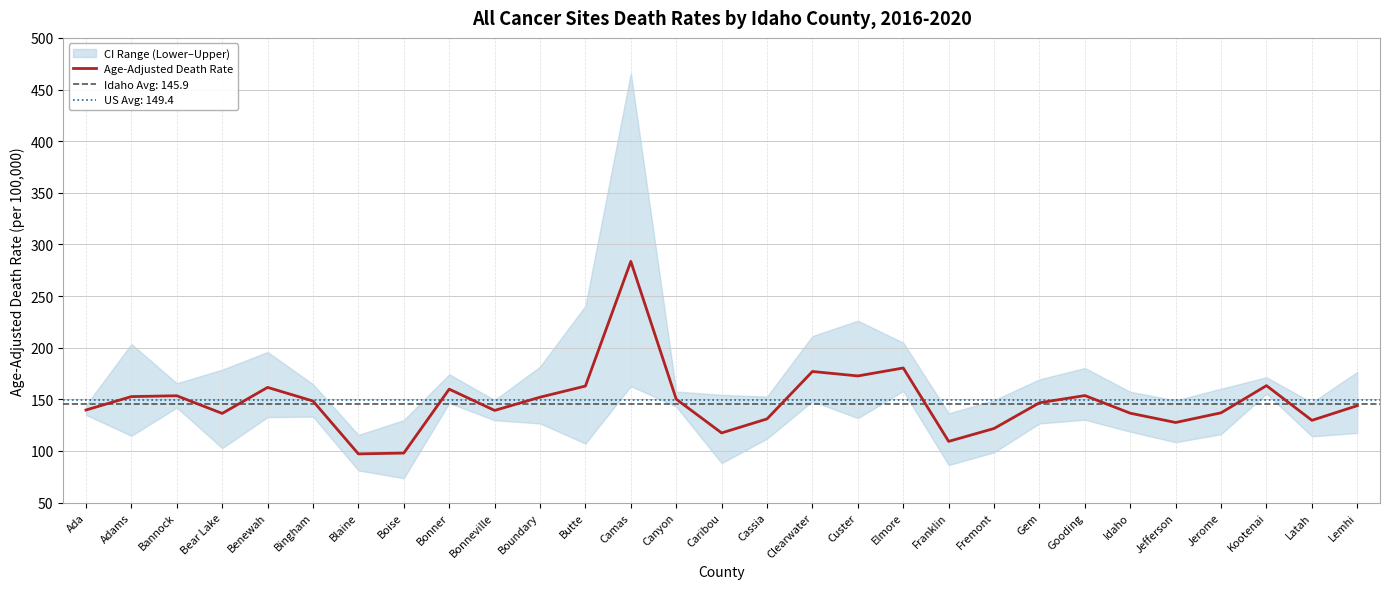

How many values are below 146?

14